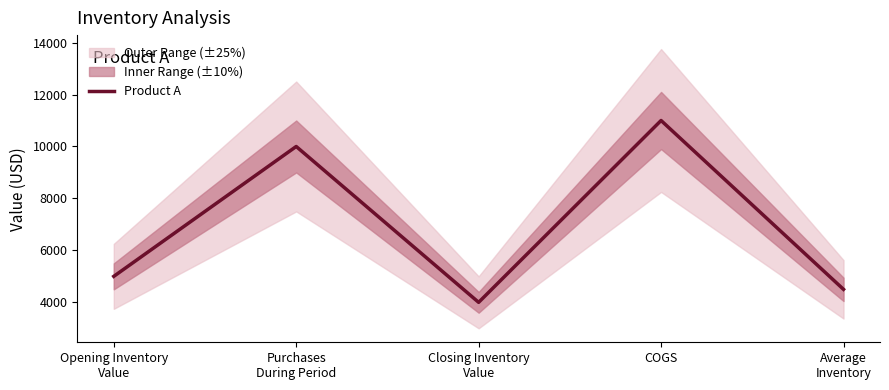

What is the label of the 4th point from the left?

COGS